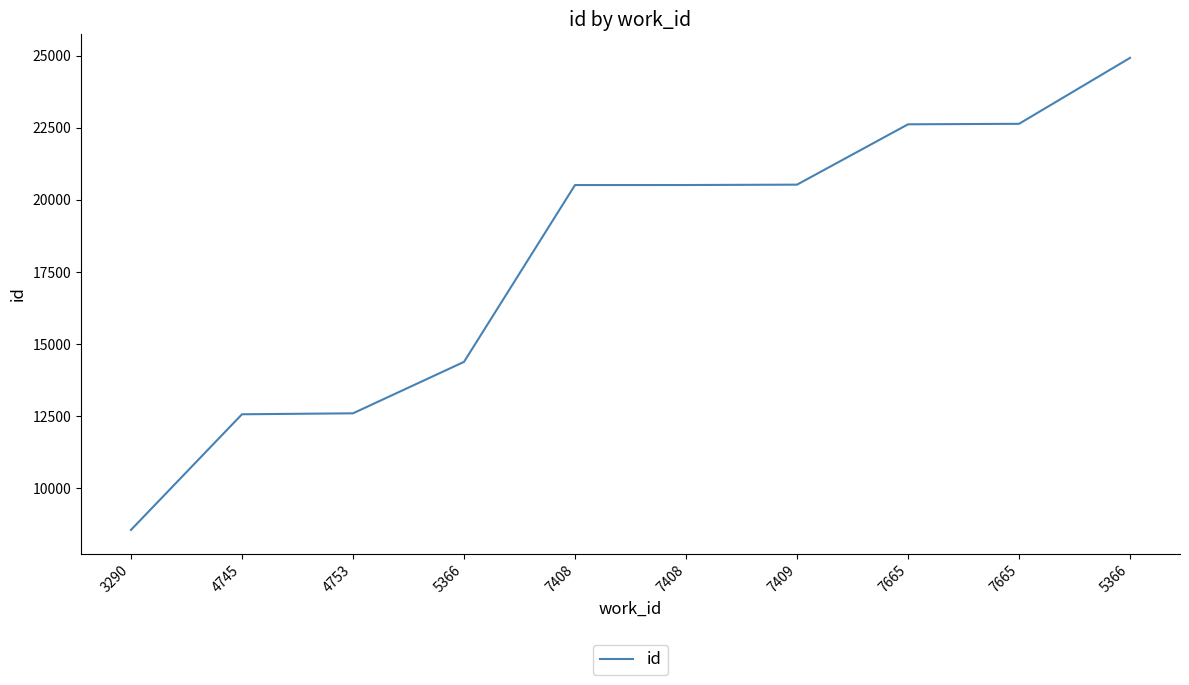

Does the chart display data point markers on the line(s)?

No